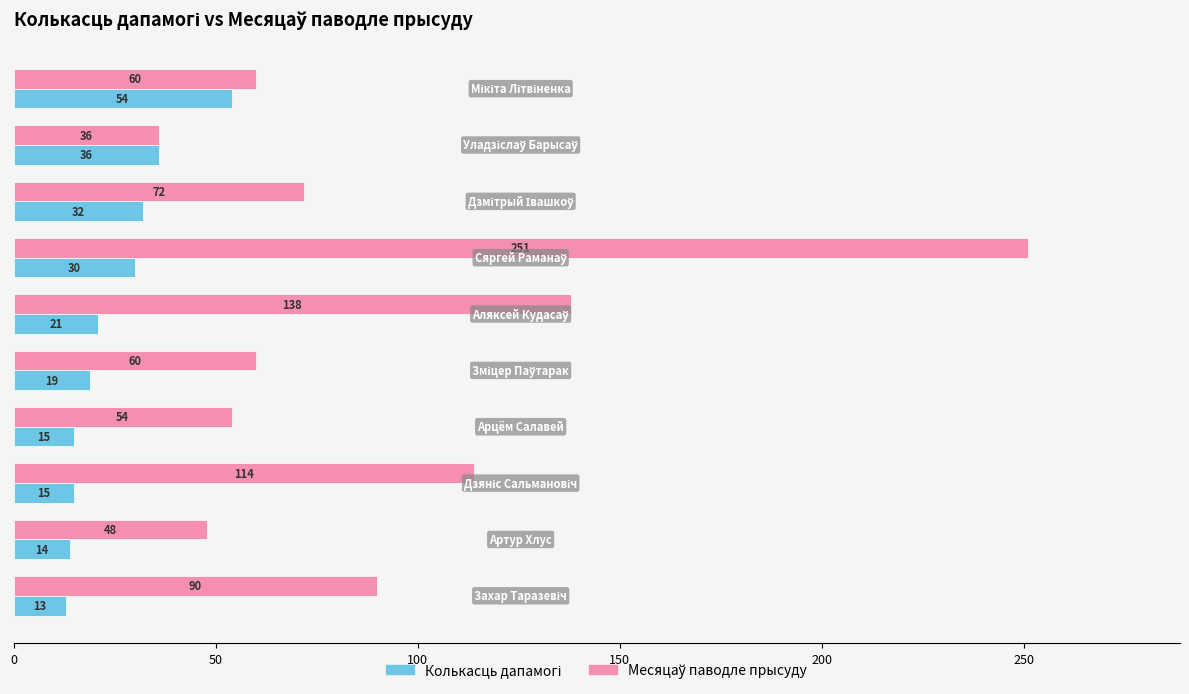

What is the smallest value displayed?

13